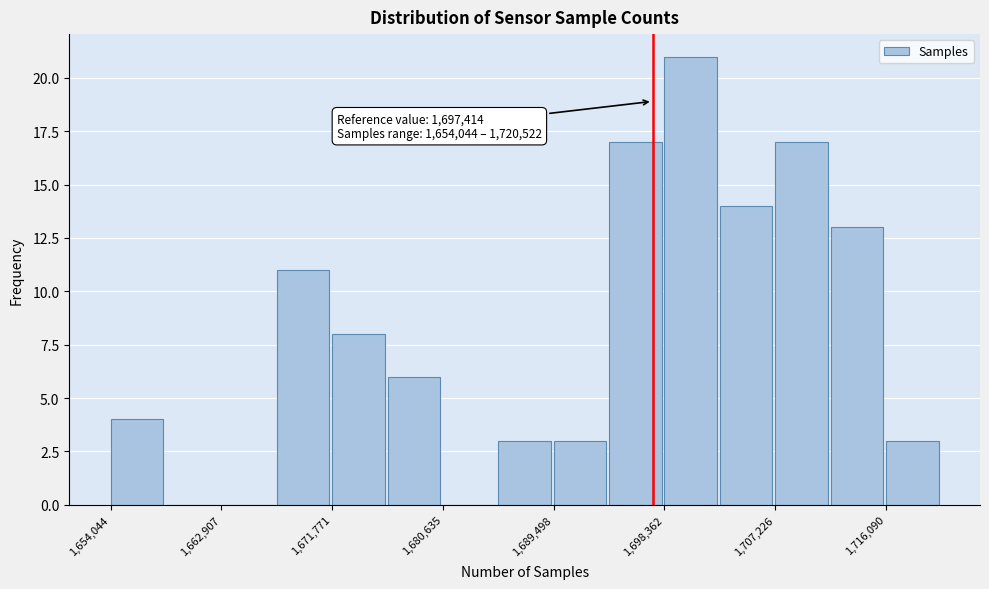

Over which range of the x-axis is the bar tallest?

1698000 to 1703000